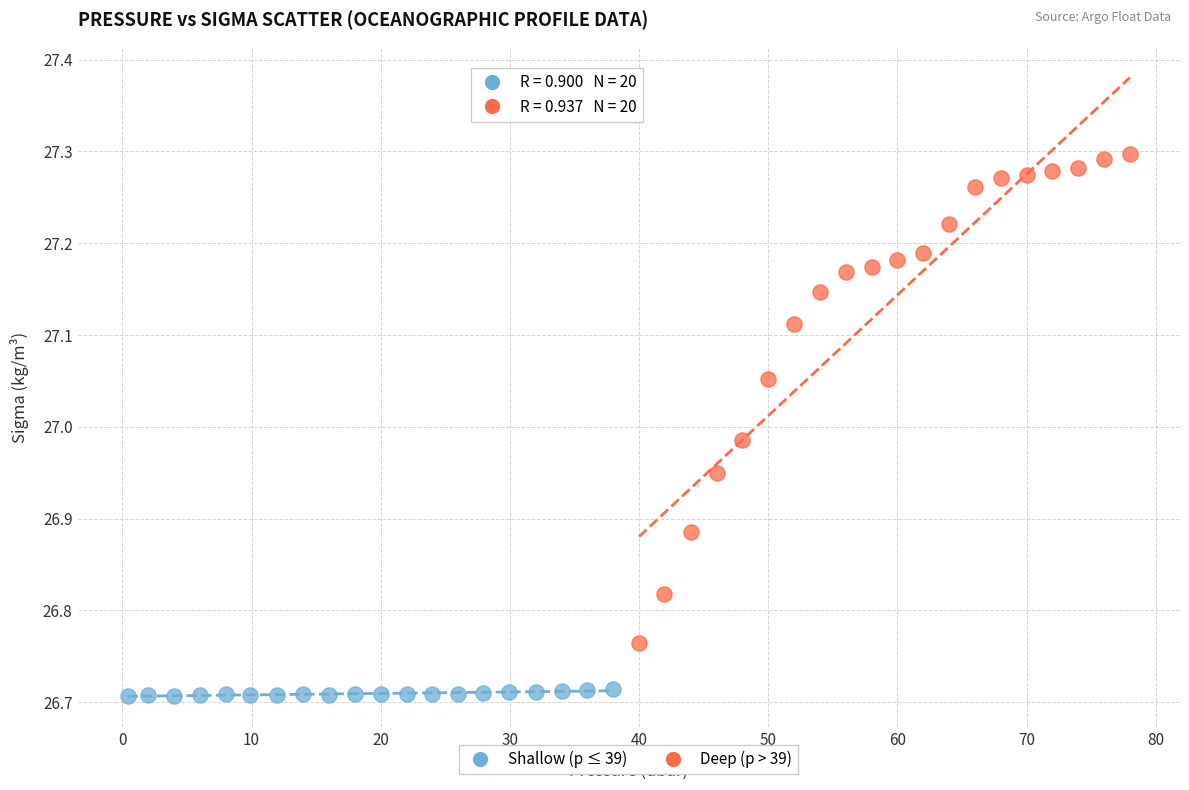

Which series contains the lowest Y value?

Shallow (p ≤ 39)